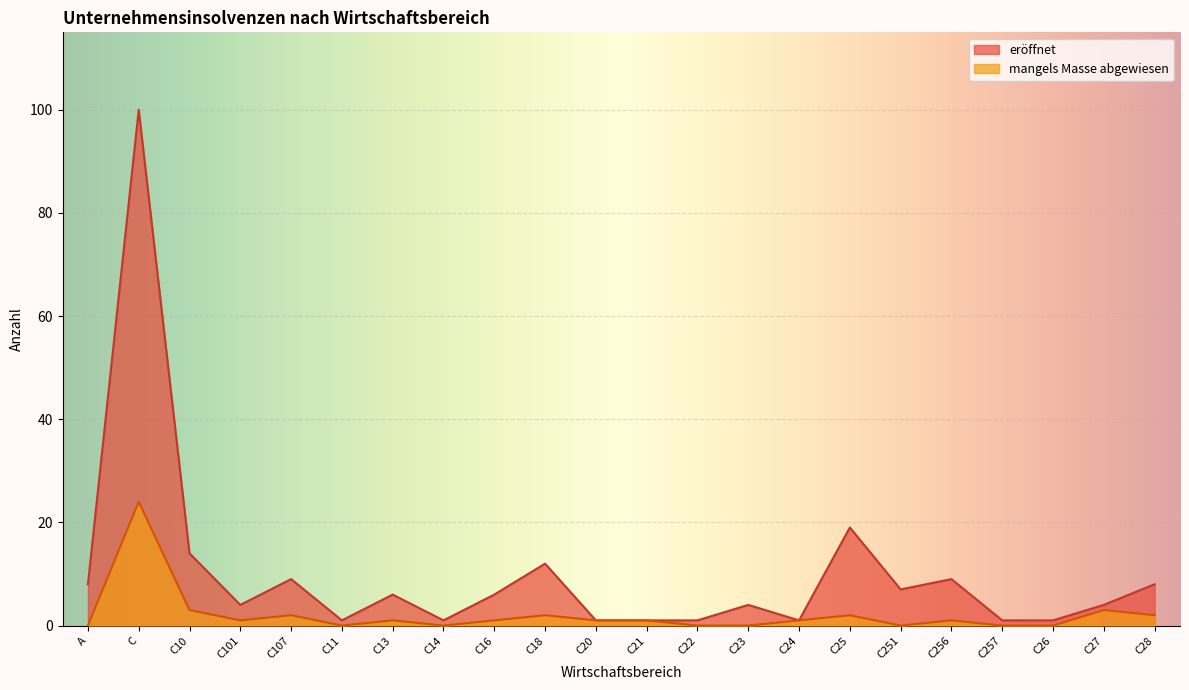

How many lines are shown in the chart?

2